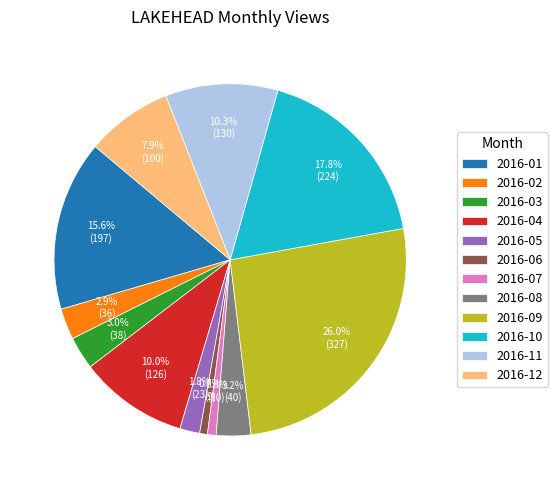

The 2016-12 slice represents 16% of the pie. True or false?

False